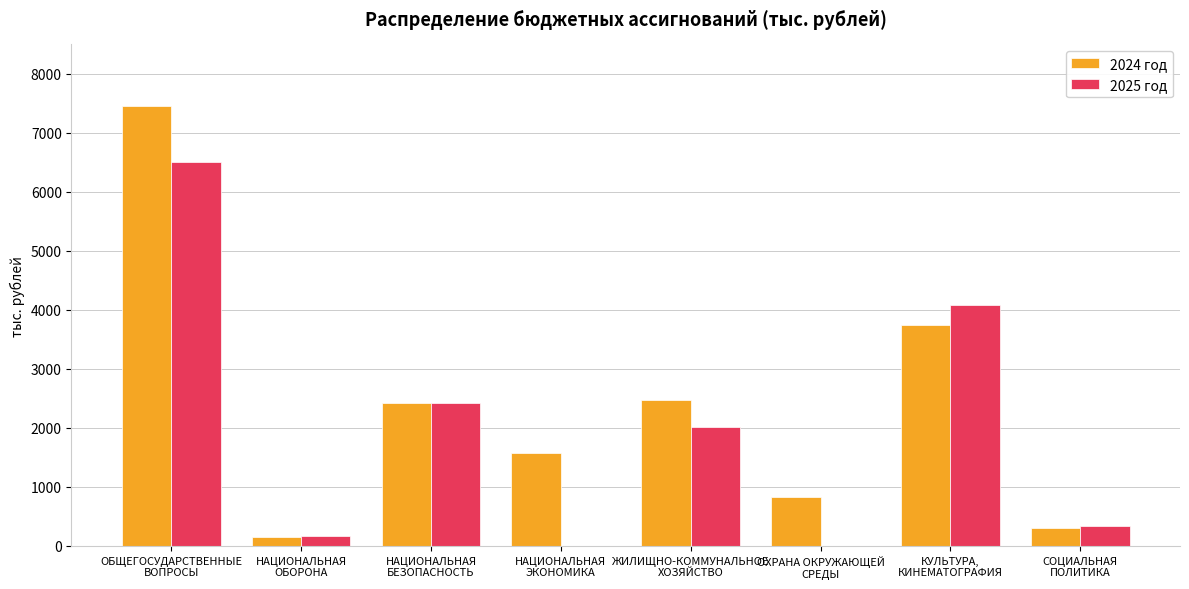

What is the maximum value shown in the chart?

7454.5